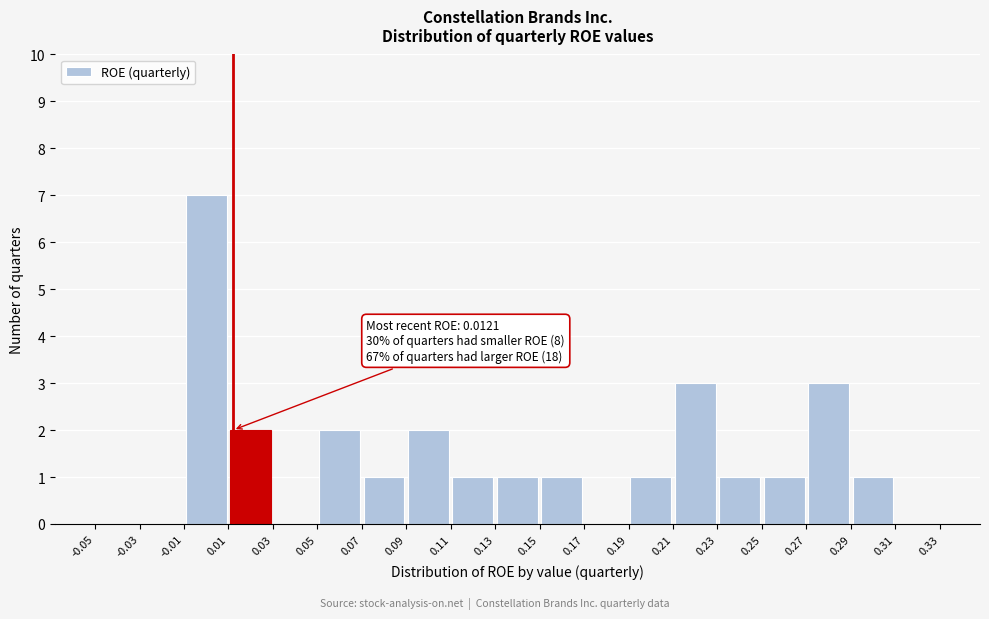

Which range on the x-axis has the tallest bar?

-0.01 to 0.01